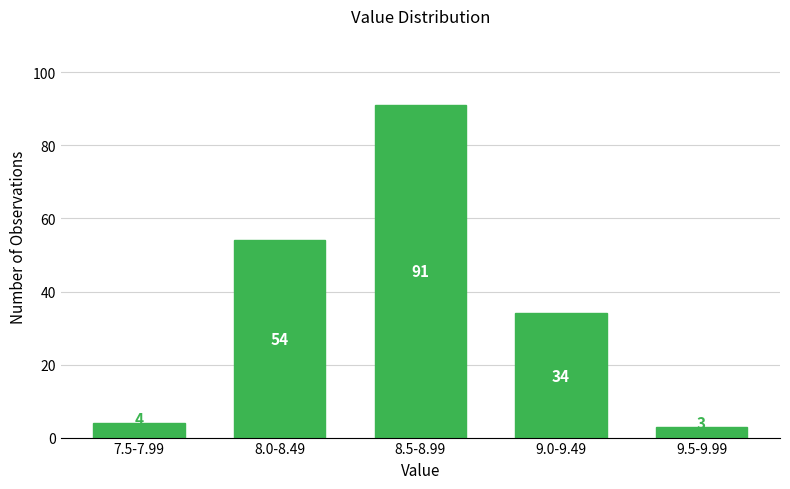

Reading left to right, extract all data points from this chart.

7.5-7.99=4	8.0-8.49=54	8.5-8.99=91	9.0-9.49=34	9.5-9.99=3